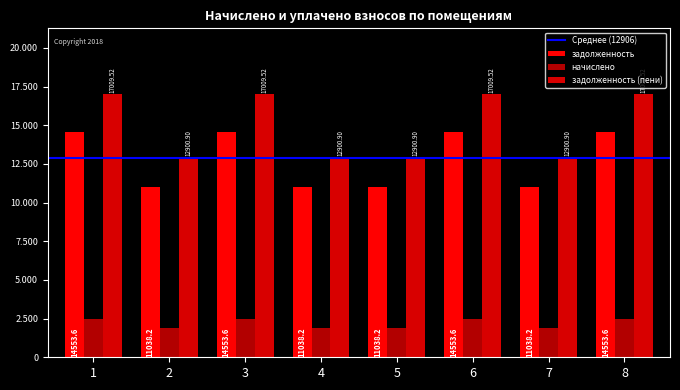

Does the chart contain stacked bars?

No